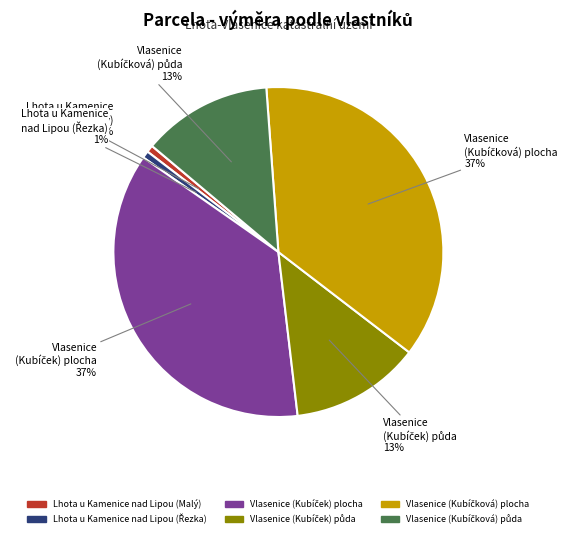

True or false: Lhota u Kamenice nad Lipou (Malý) accounts for 1% of the total.

True